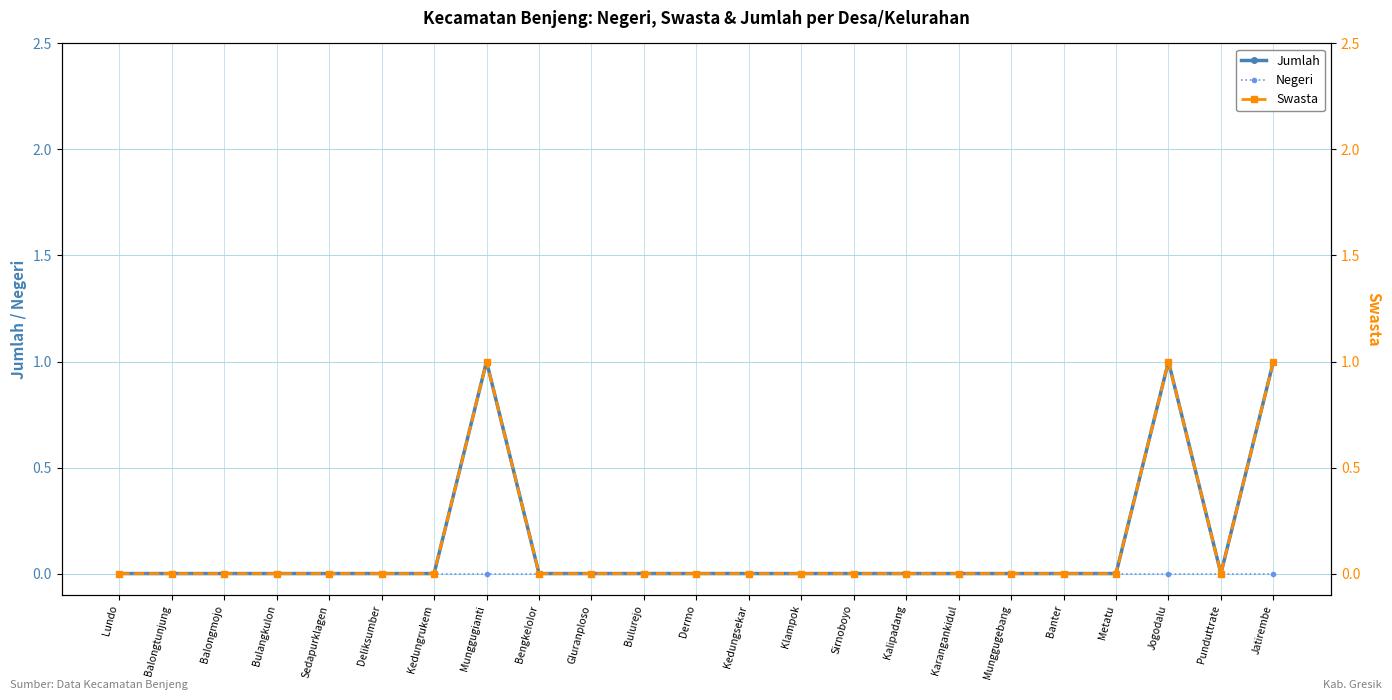

Reading left to right, what are all the values shown in this chart?

Jumlah: 0	0	0	0	0	0	0	1	0	0	0	0	0	0	0	0	0	0	0	0	1	0	1
Negeri: 0	0	0	0	0	0	0	0	0	0	0	0	0	0	0	0	0	0	0	0	0	0	0
Swasta: 0	0	0	0	0	0	0	1	0	0	0	0	0	0	0	0	0	0	0	0	1	0	1